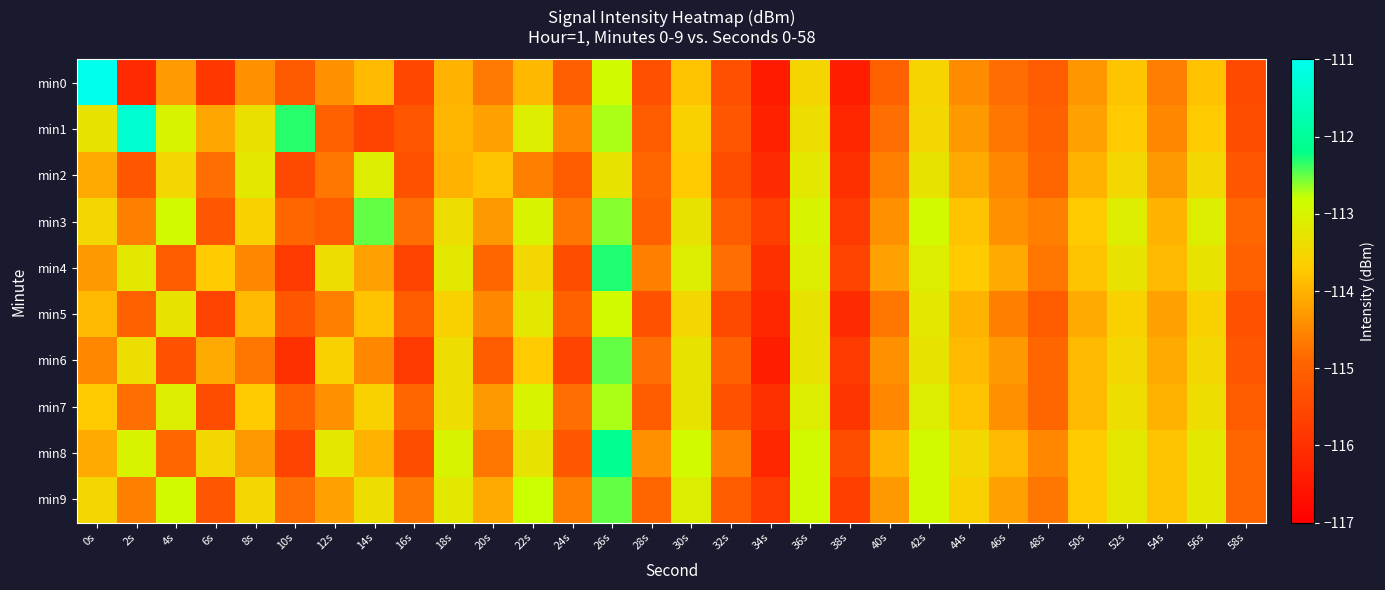

At which category is the sum across all series the highest?

26s